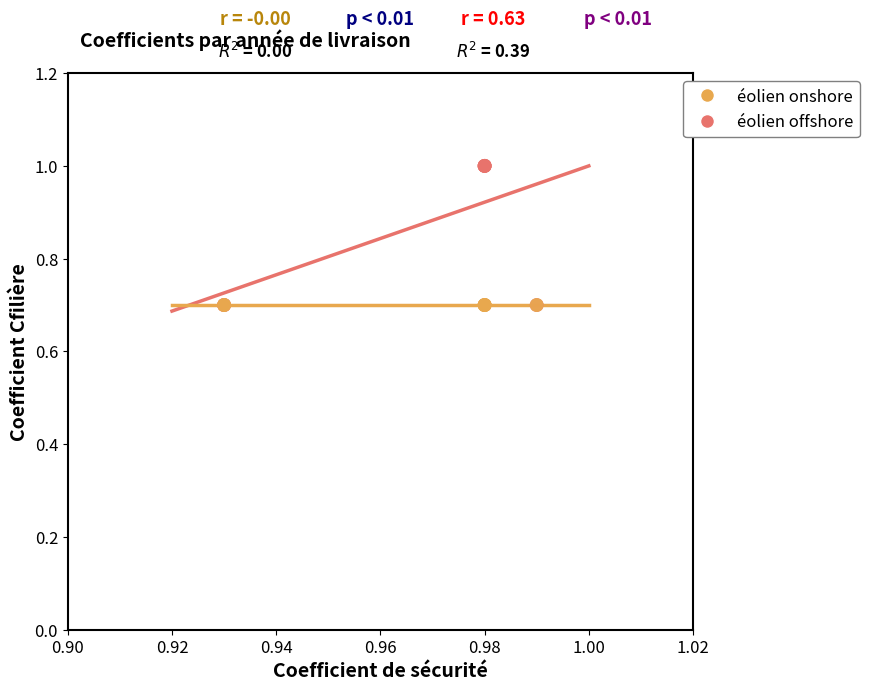

What are all the series names shown in the legend?

éolien onshore, éolien offshore